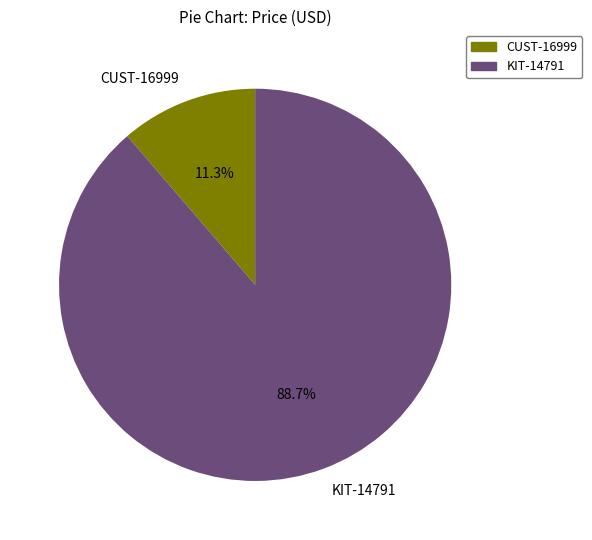

What percentage do KIT-14791 and CUST-16999 together represent?

100.0%